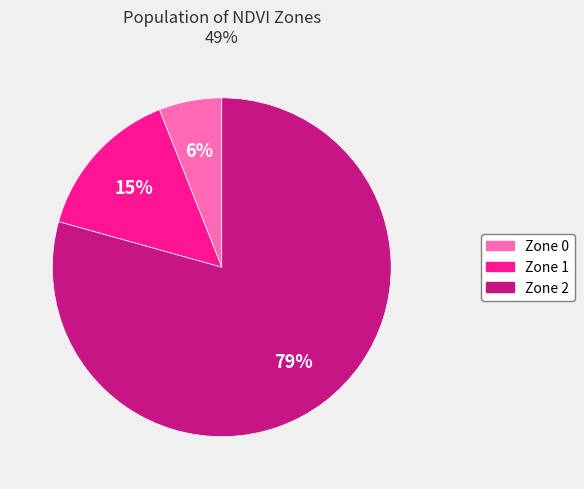

Between Zone 0 and Zone 2, which is larger?

Zone 2